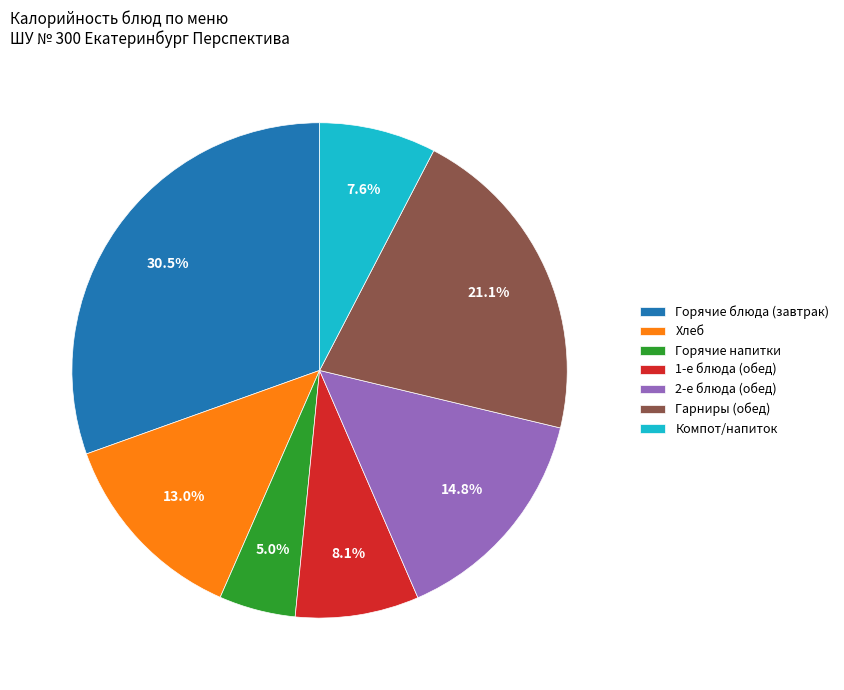

What percentage do Гарниры (обед) and 1-е блюда (обед) together represent?

29.2%